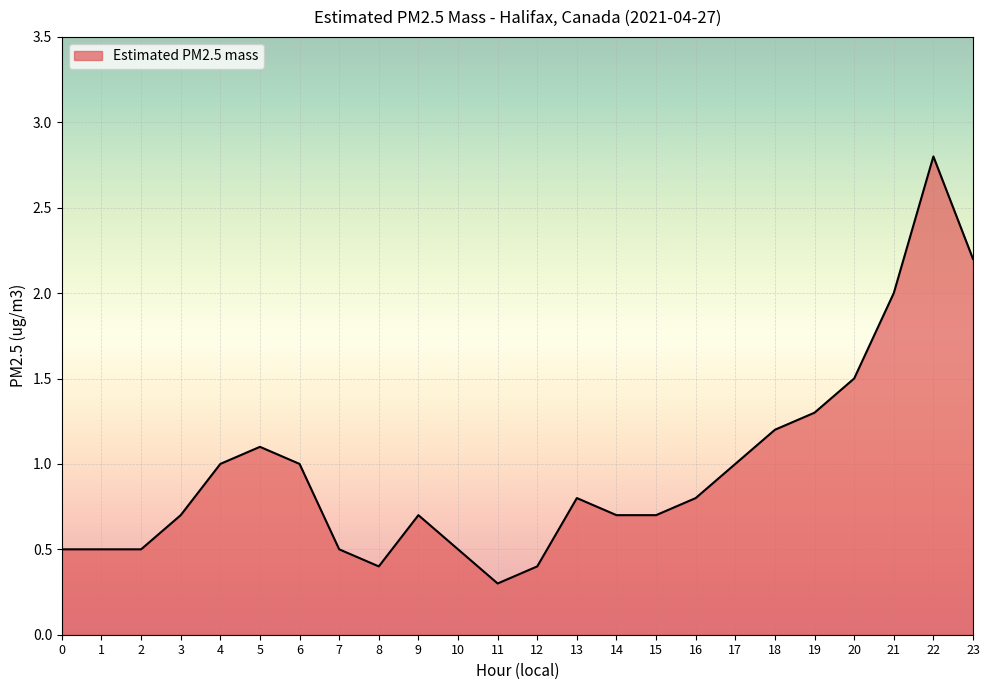

What is the difference between the values at 17 and 20?

0.5